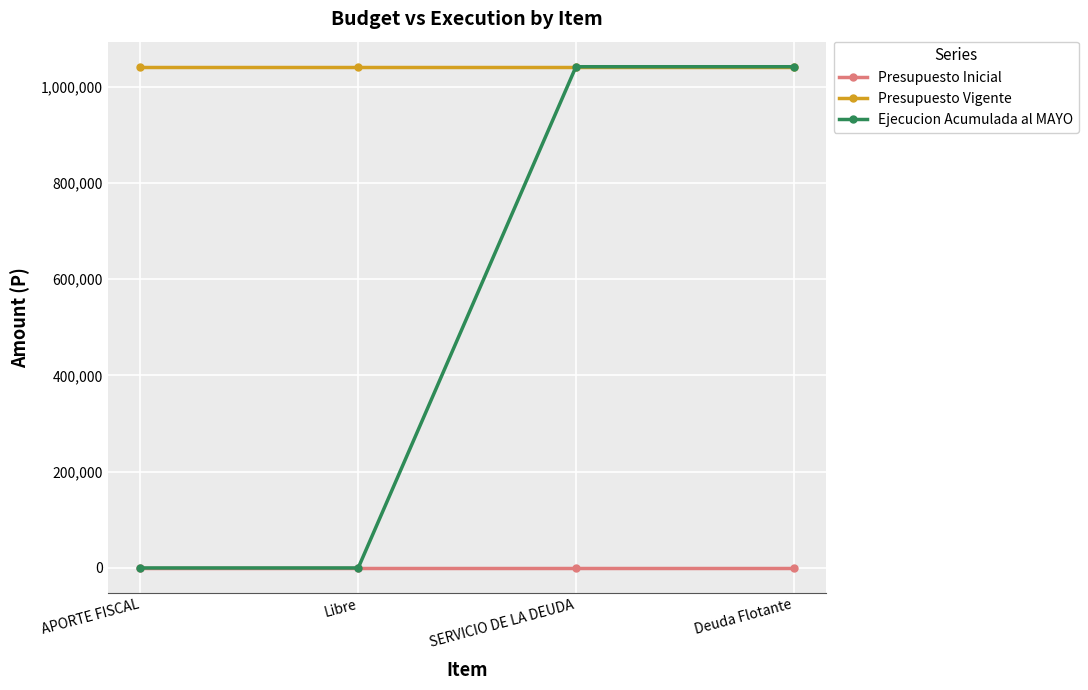

Does the chart have visible grid lines?

Yes